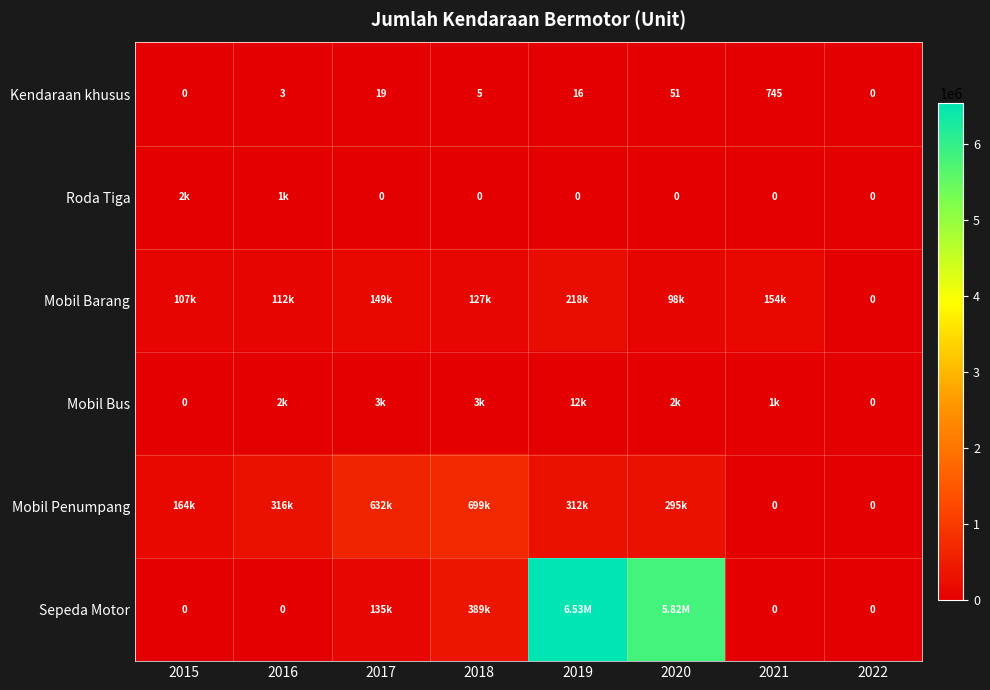

What is the sum of all Kendaraan khusus values?

839